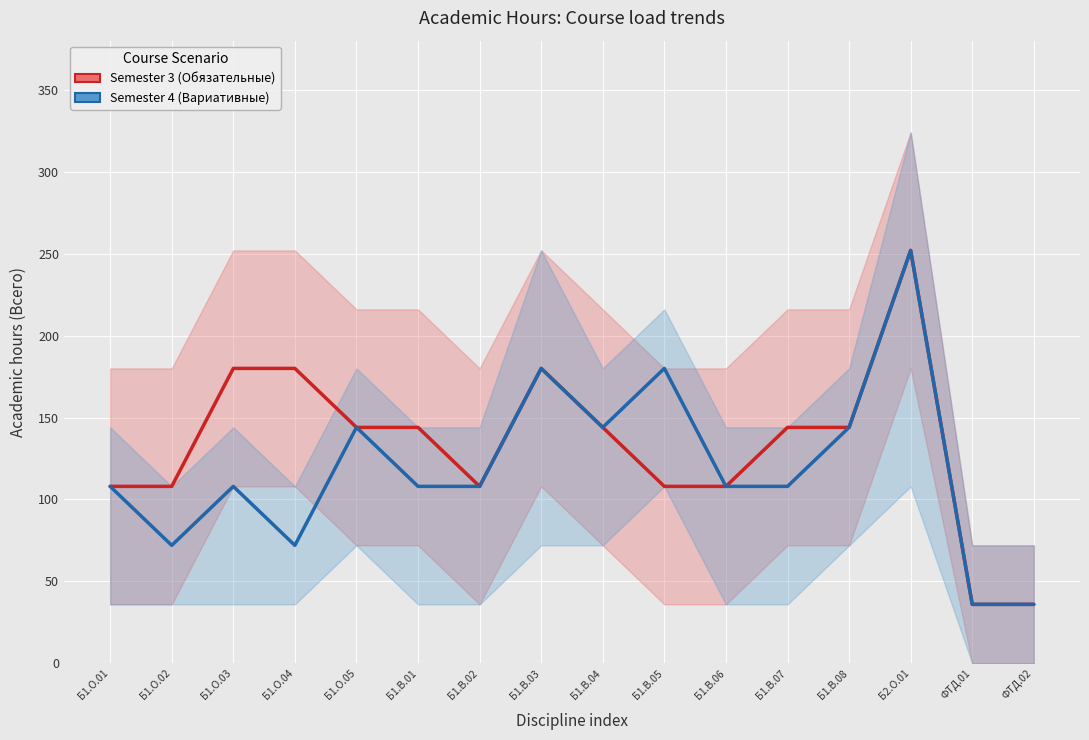

Between Б1.В.03 and Б1.В.06, which series saw the biggest shift?

Semester 3 (Обязательные)